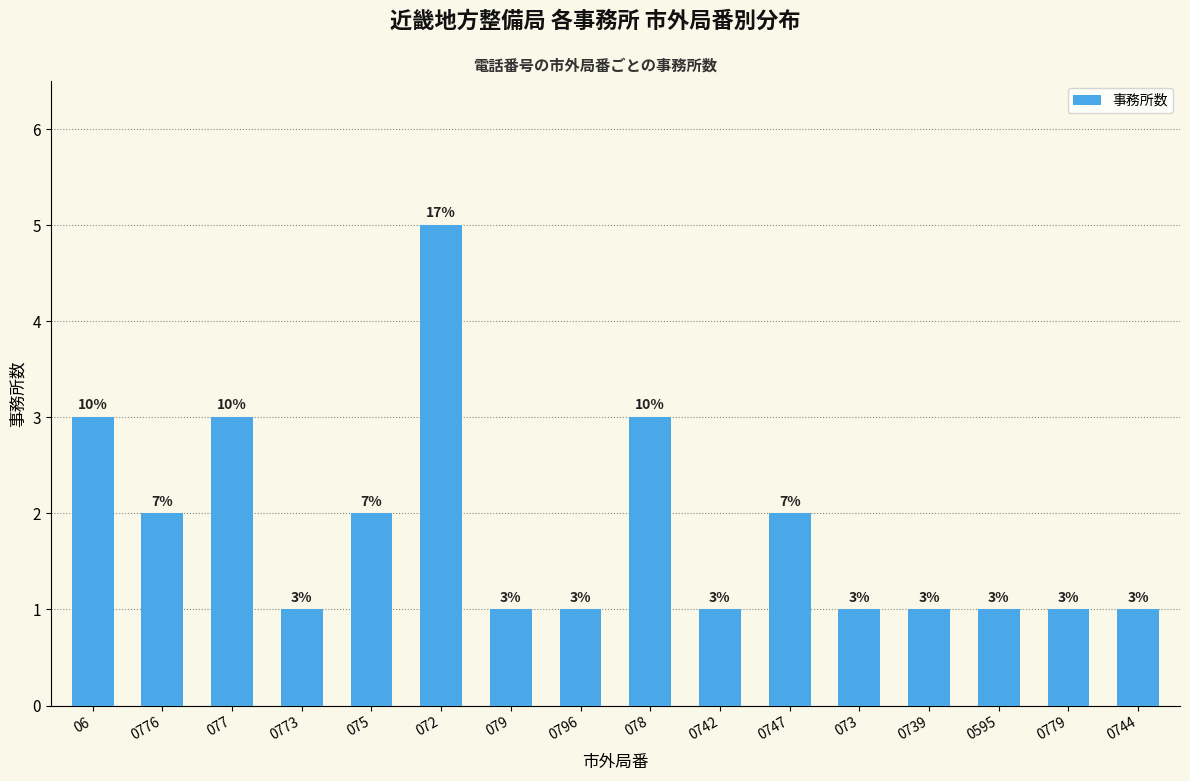

Reading right to left, list all the values displayed in this chart.

1	1	1	1	1	2	1	3	1	1	5	2	1	3	2	3